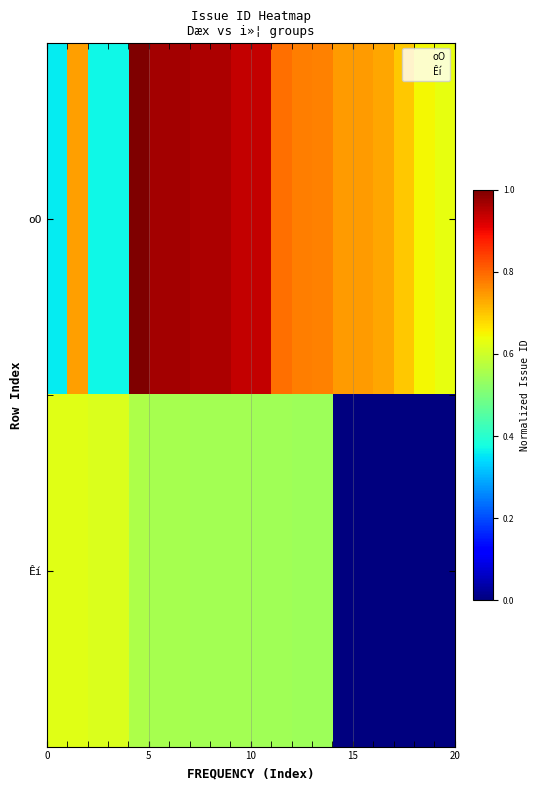

How many data points does each series have?

20